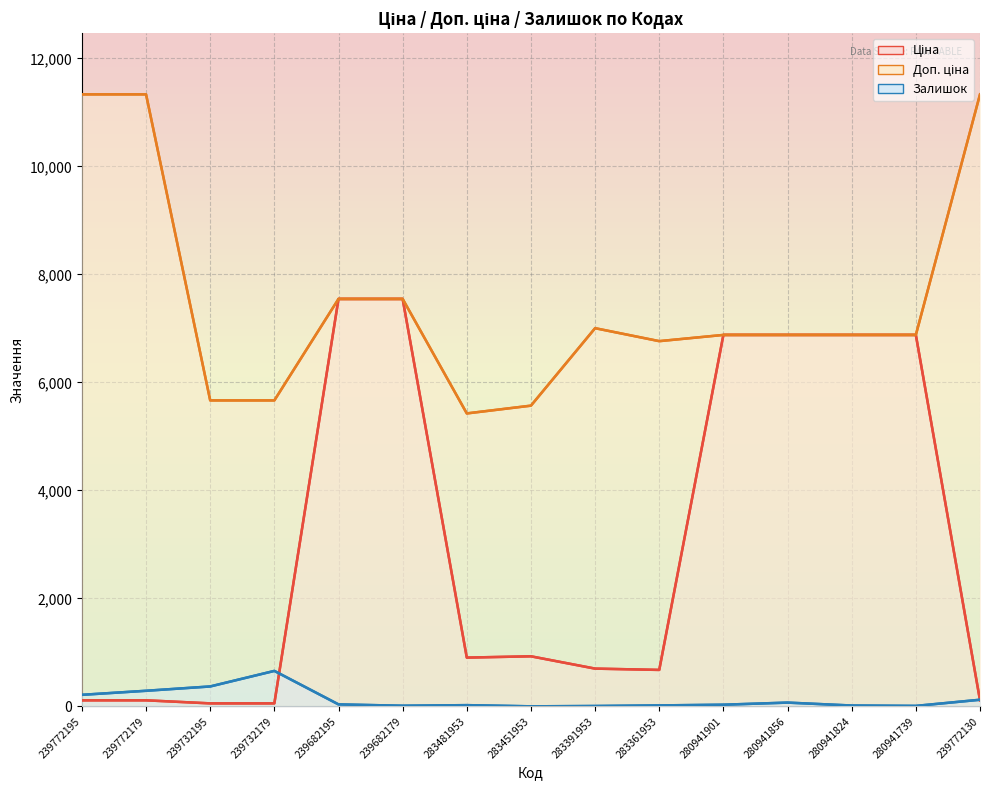

How many categories are shown in the chart?

15